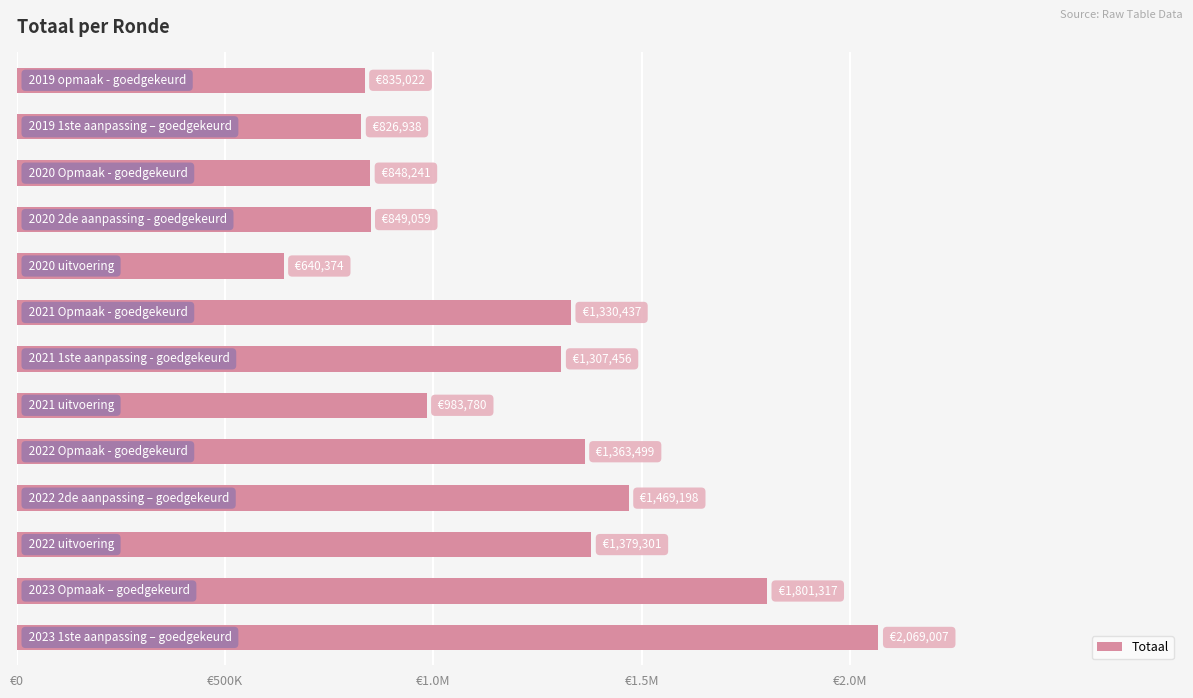

Does the chart contain any negative values?

No